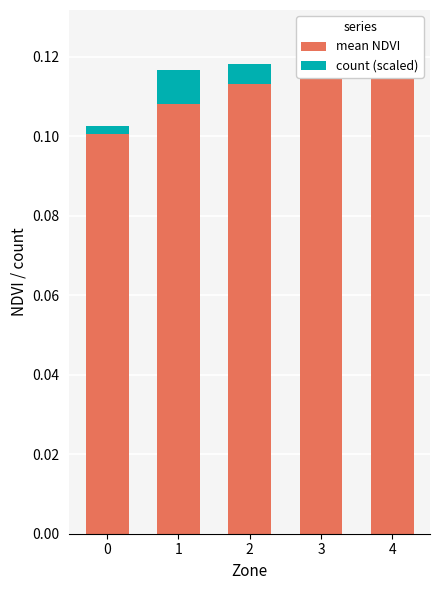

What are all the series names shown in the legend?

mean NDVI, count (scaled)